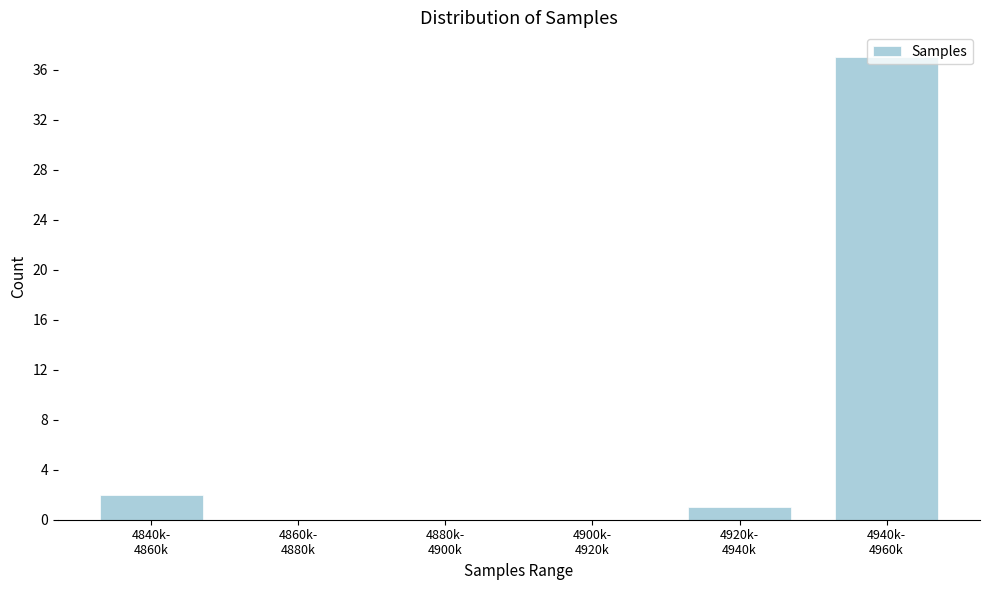

What is the sum of all values?

40